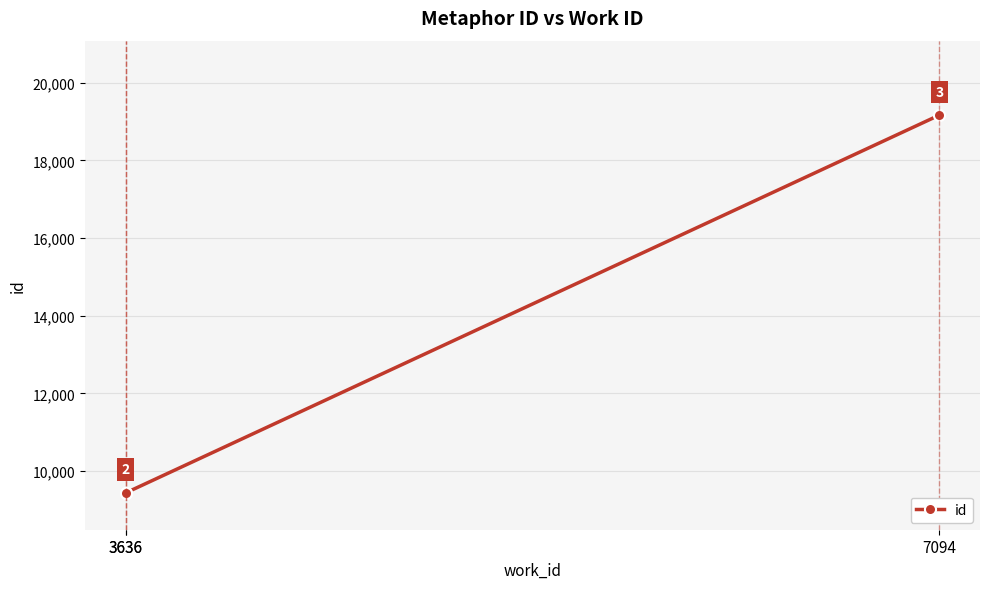

What is the maximum value shown in the chart?

19164